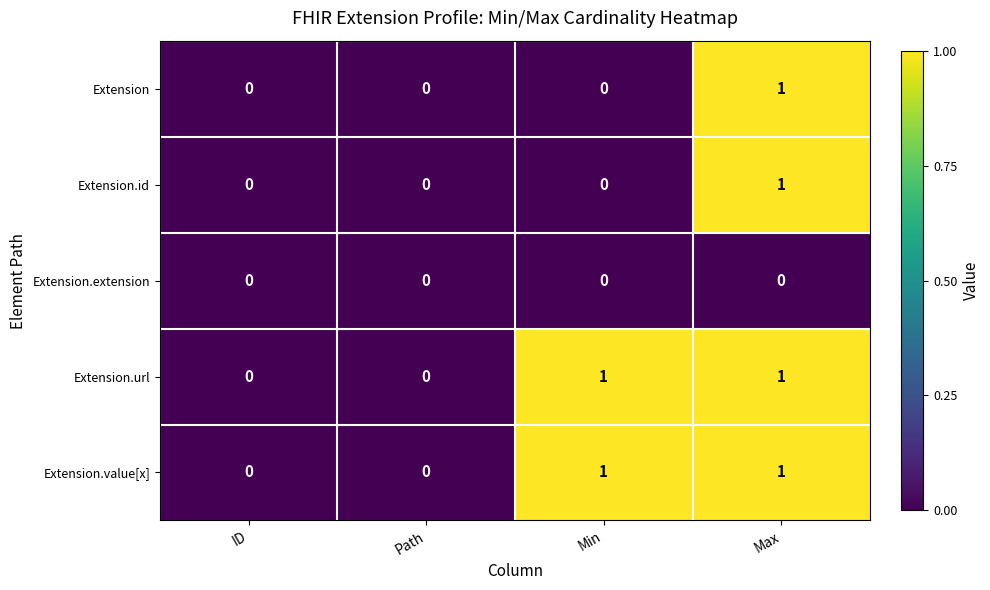

How many Extension.value[x] values are between 0 and 1?

4